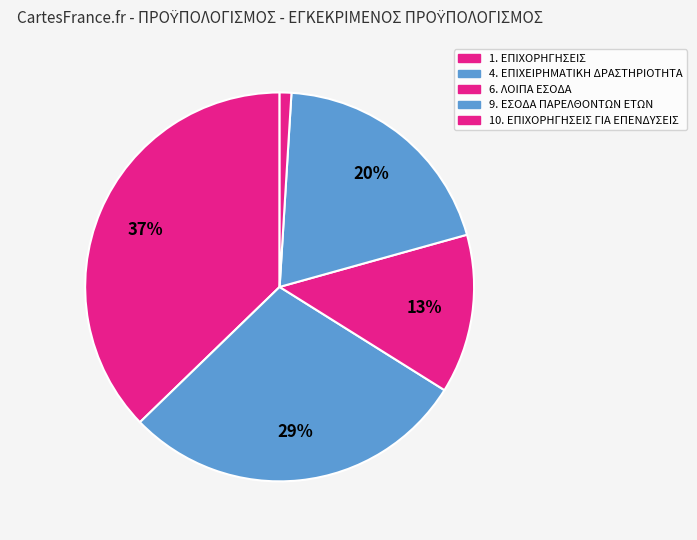

Count the number of slices in the pie.

5